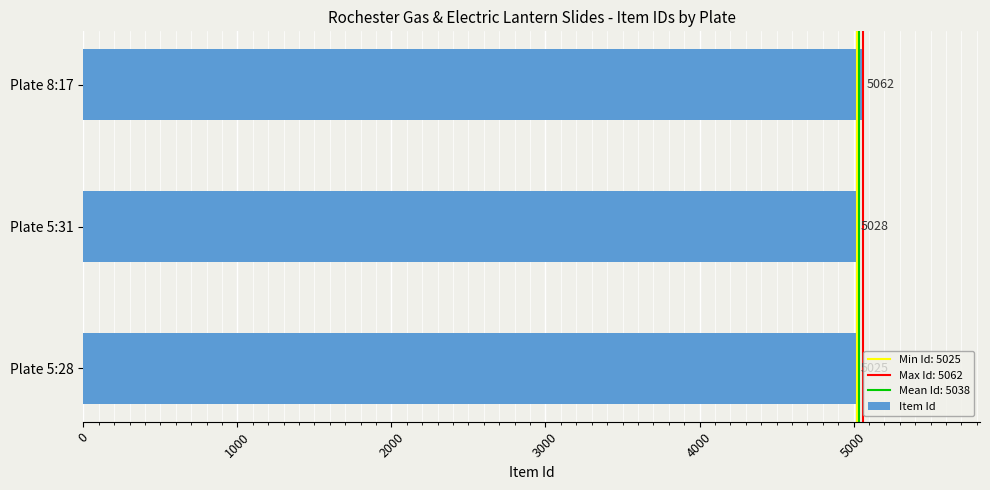

How many values are below 5028?

1